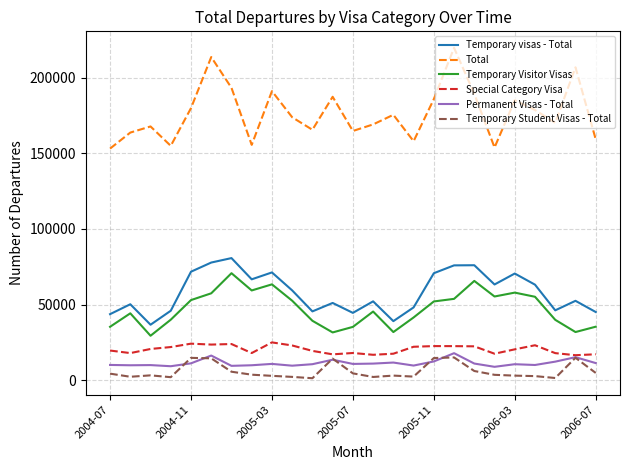

What is the greatest value displayed?

219770